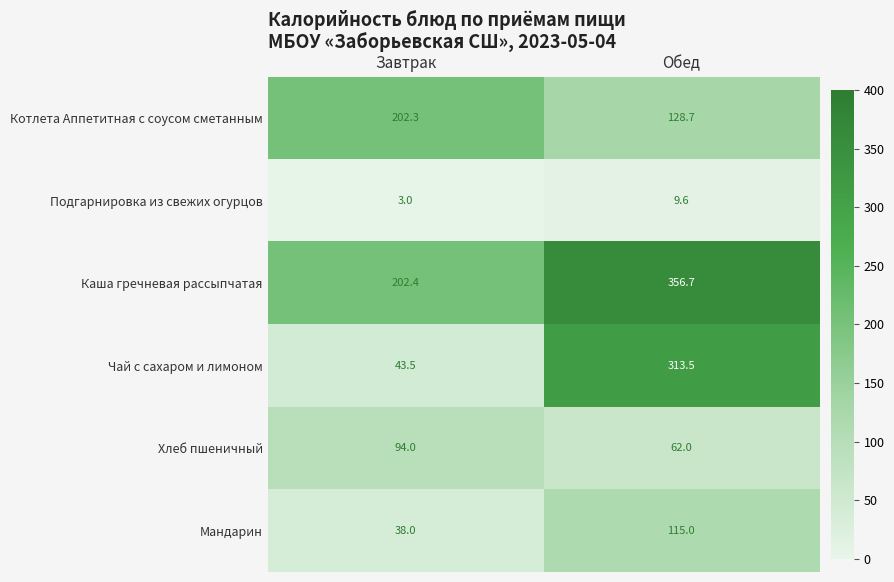

The value of Котлета Аппетитная с соусом сметанным at Обед is 214.4. True or false?

False